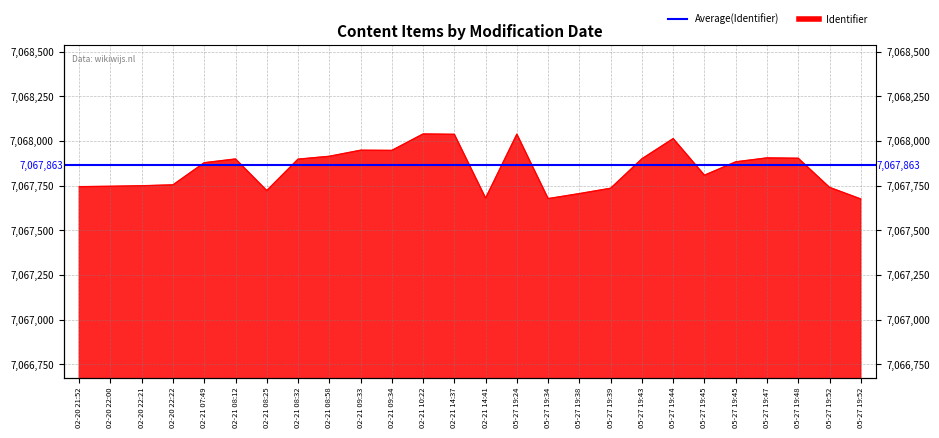

What is the maximum value shown in the chart?

7068039